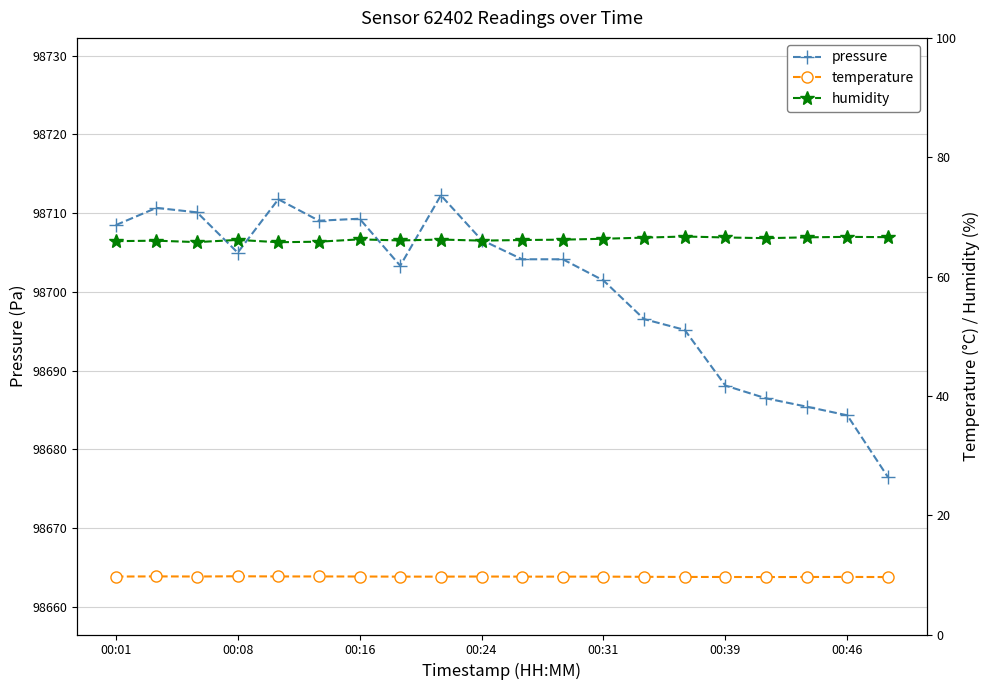

The value of pressure at 00:16 is 156238.4. True or false?

False